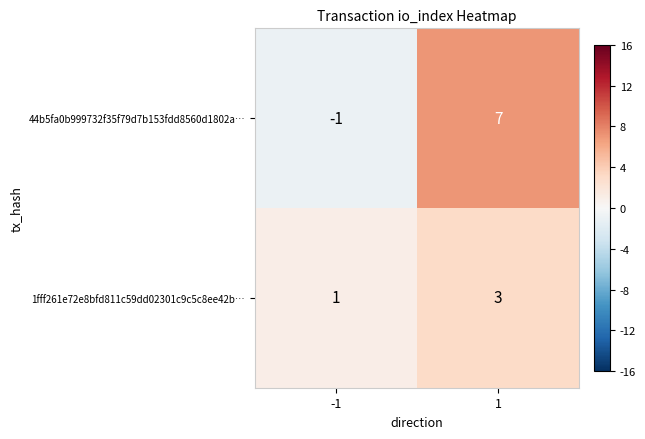

Is it true that 44b5fa0b999732f35f79d7b153fdd8560d1802a… equals 0 at -1?

False